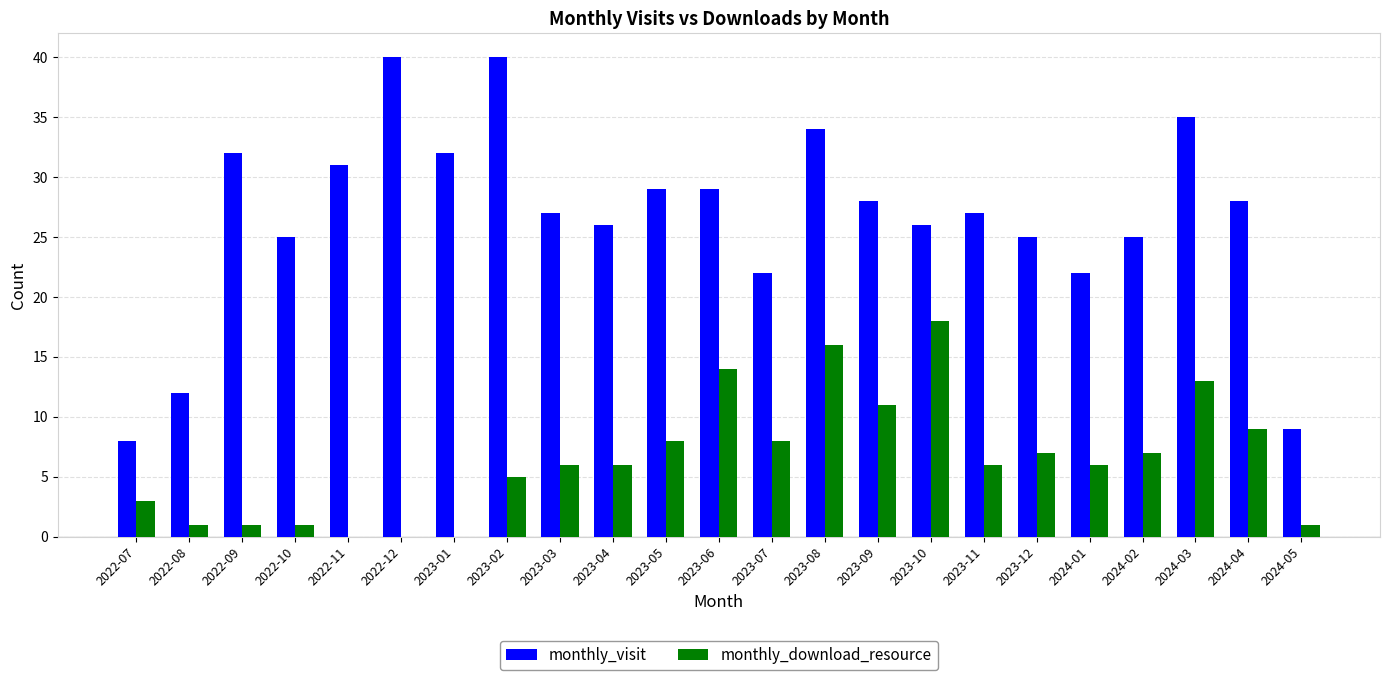

Reading left to right, what are all the values shown in this chart?

monthly_visit: 8	12	32	25	31	40	32	40	27	26	29	29	22	34	28	26	27	25	22	25	35	28	9
monthly_download_resource: 3	1	1	1	0	0	0	5	6	6	8	14	8	16	11	18	6	7	6	7	13	9	1